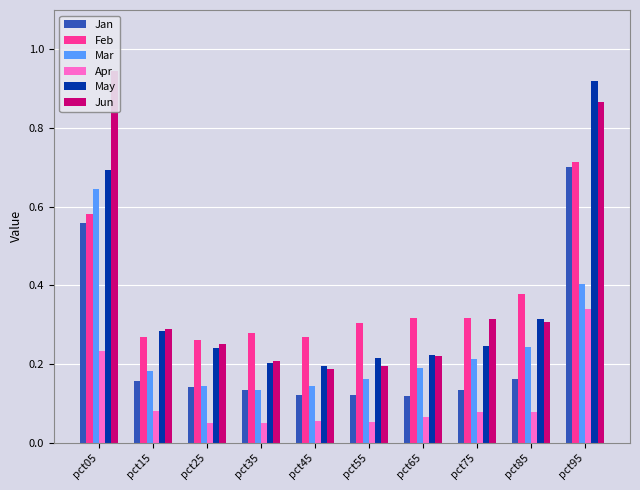

Rank the categories by Jan value from lowest to highest.

pct65, pct55, pct45, pct75, pct35, pct25, pct15, pct85, pct05, pct95